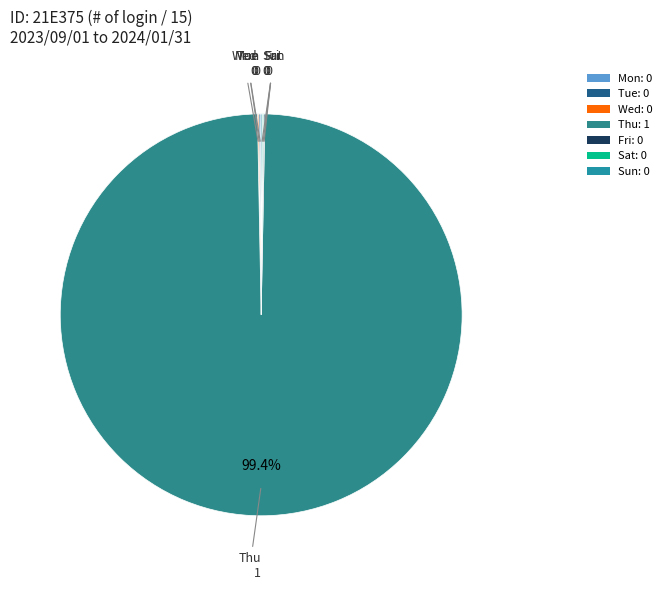

Between Wed and Thu, which is larger?

Thu